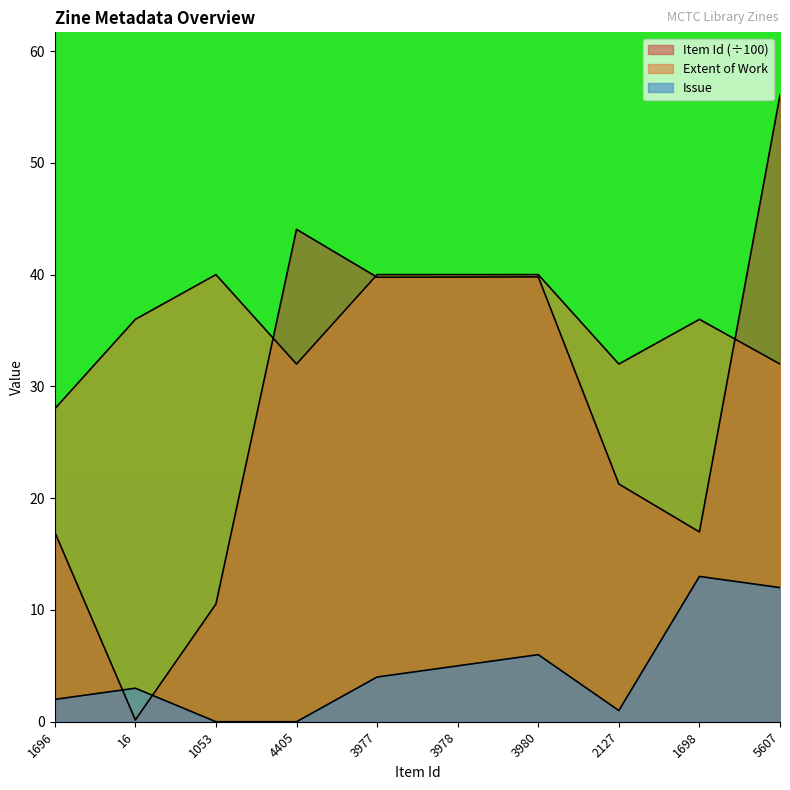

Reading left to right, what are all the values shown in this chart?

Item Id: 17.0	0.2	10.5	44.0	39.8	39.8	39.8	21.3	17.0	56.1
Extent of Work: 28.0	36.0	40.0	32.0	40.0	40.0	40.0	32.0	36.0	32.0
Issue: 2.0	3.0	0.0	0.0	4.0	5.0	6.0	1.0	13.0	12.0